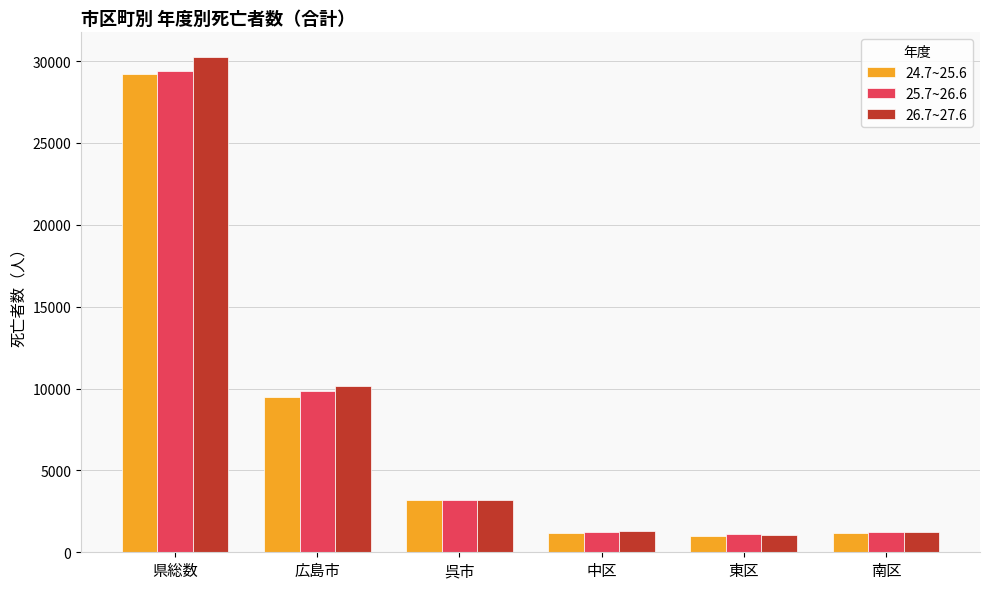

What is the sum of all 24.7~25.6 values?

45195